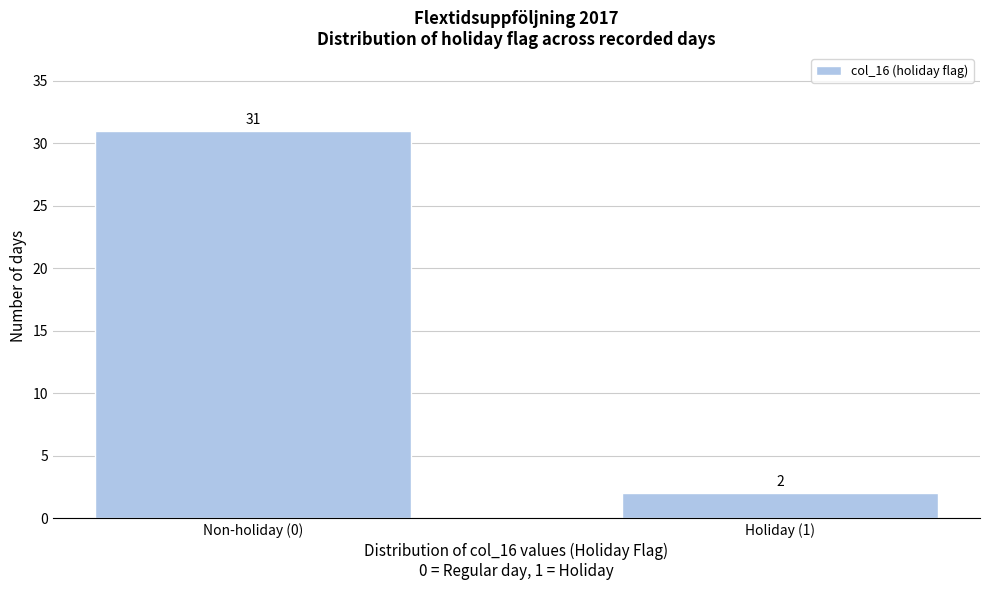

Reading left to right, transcribe all the data shown in this chart.

Non-holiday (0)=31	Holiday (1)=2